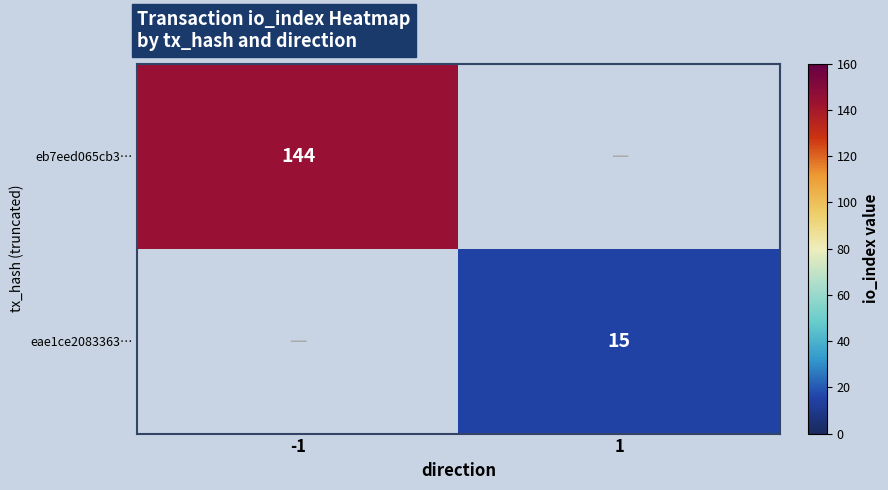

The value of eae1ce2083363… at 1 is 15. True or false?

True